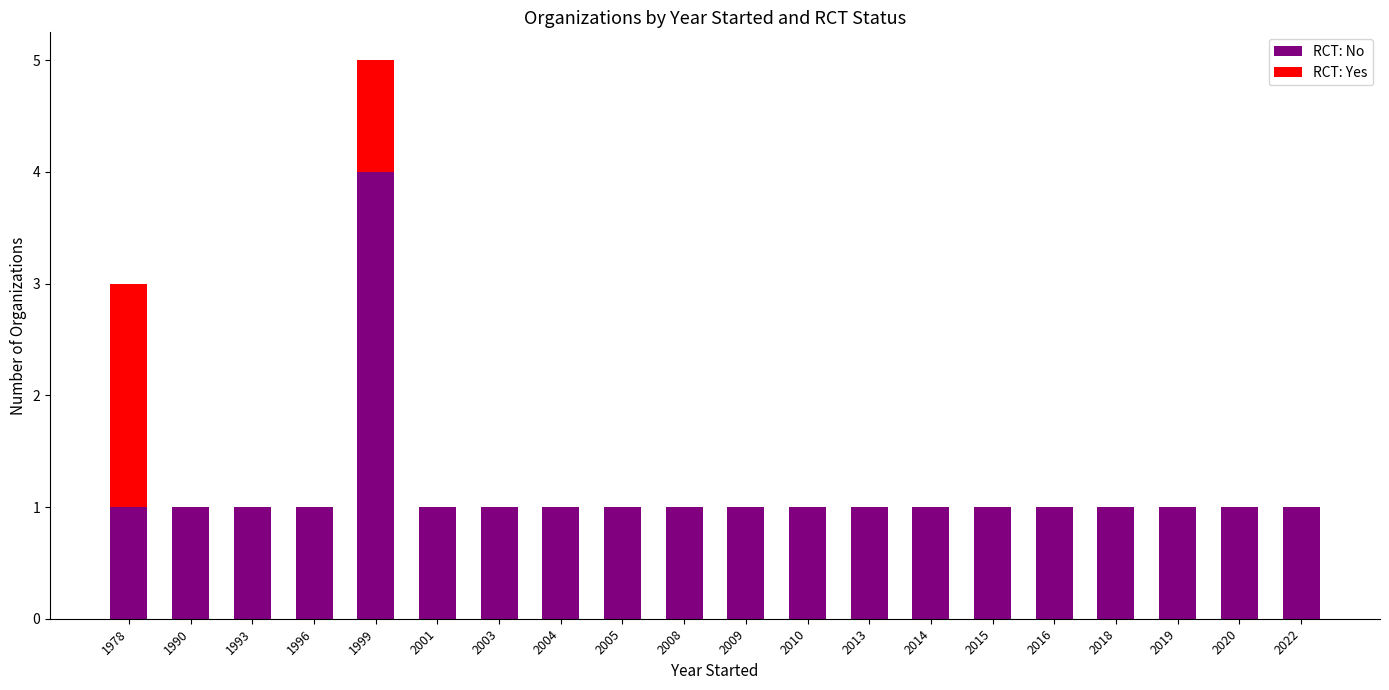

The RCT: No series shows 1 at 2009. True or false?

True